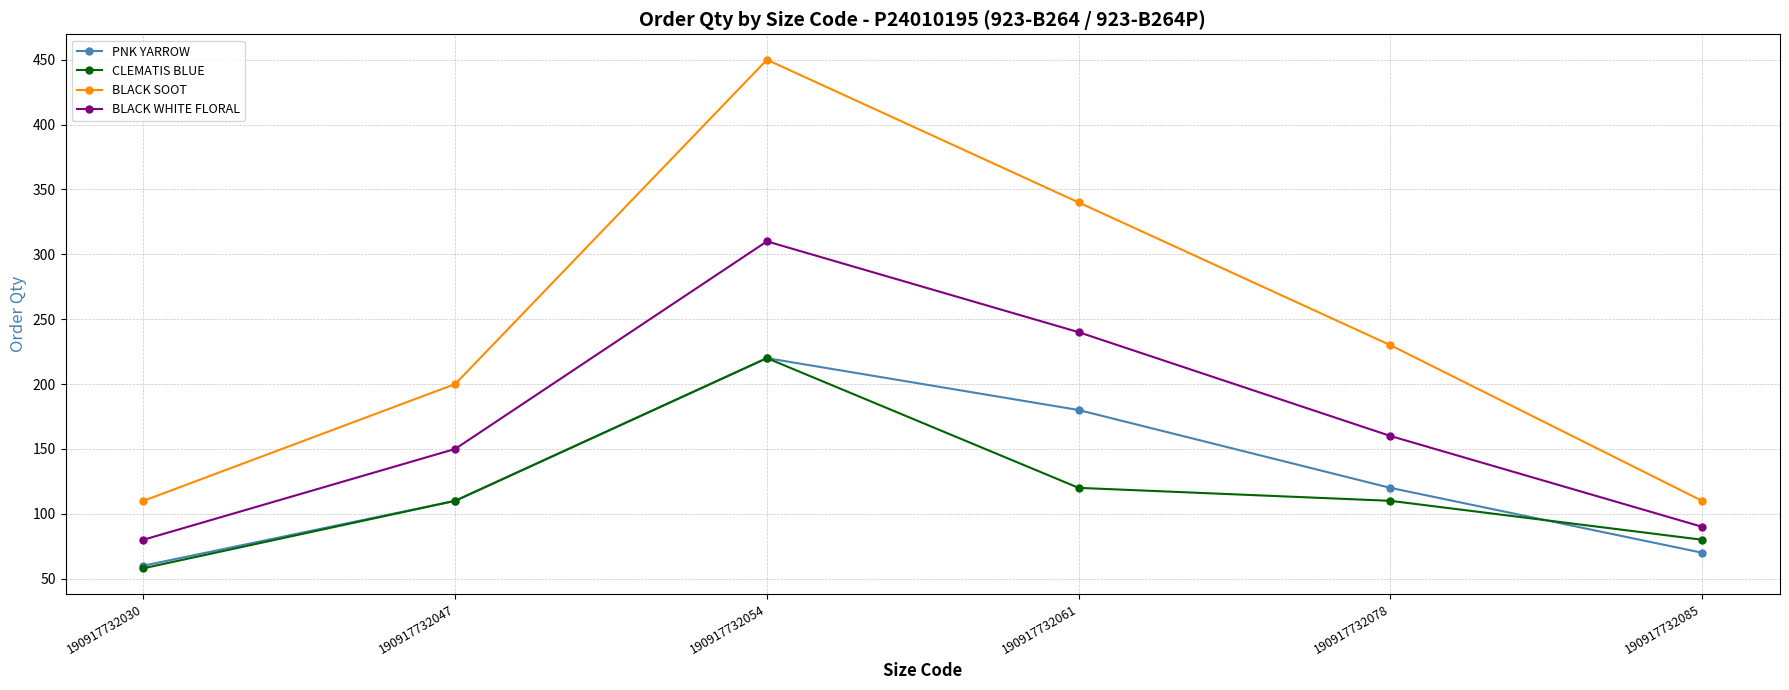

What is the difference between the highest and lowest values at 190917732085?

40